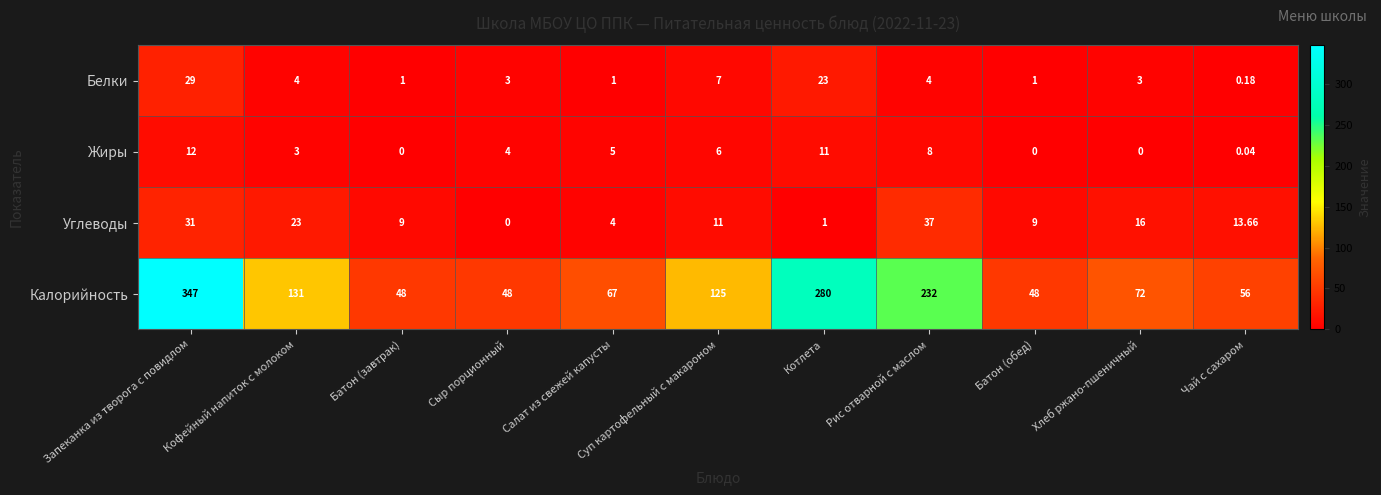

At which label is Жиры closest to 6?

Суп картофельный с макароном